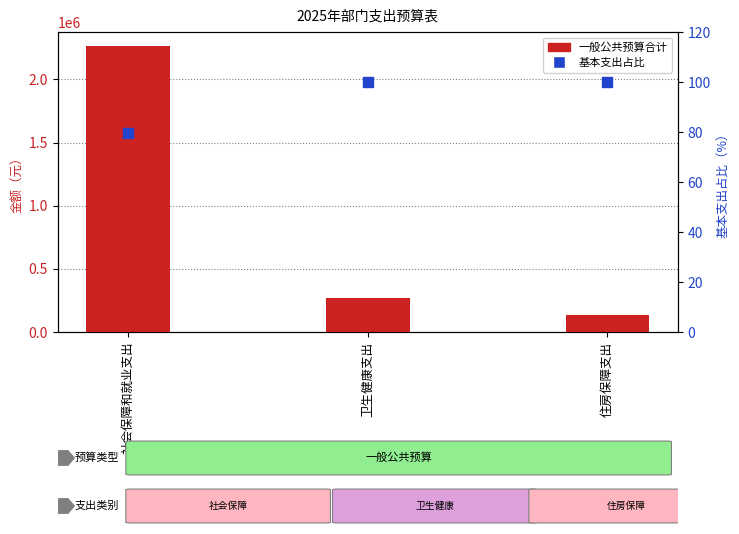

At how many categories does at least one series exceed 1992088?

1